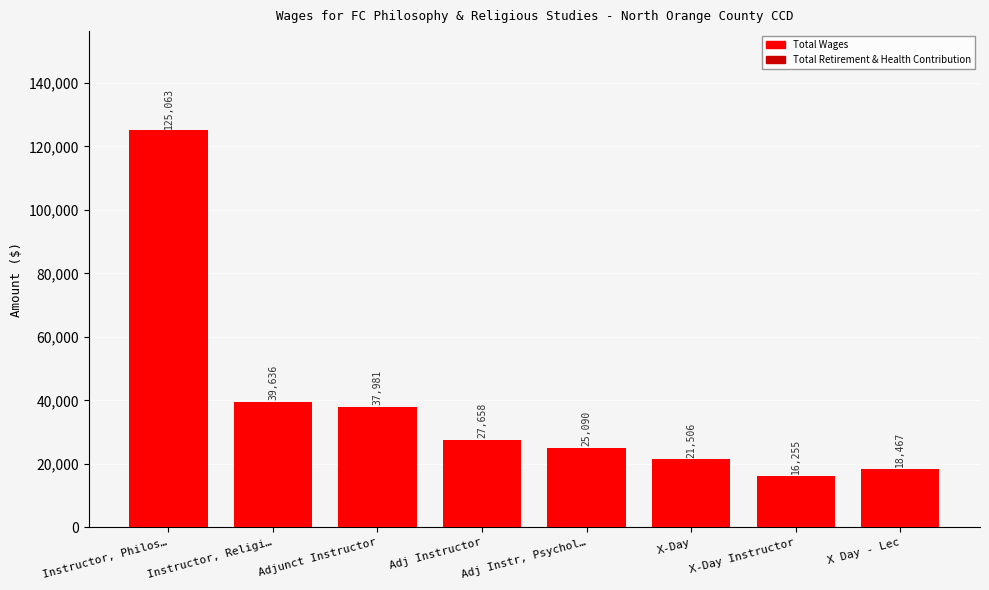

Rank the categories by value from lowest to highest.

X-Day Instructor, X Day - Lec, X-Day, Adj Instr, Psychol…, Adj Instructor, Adjunct Instructor, Instructor, Religi…, Instructor, Philos…